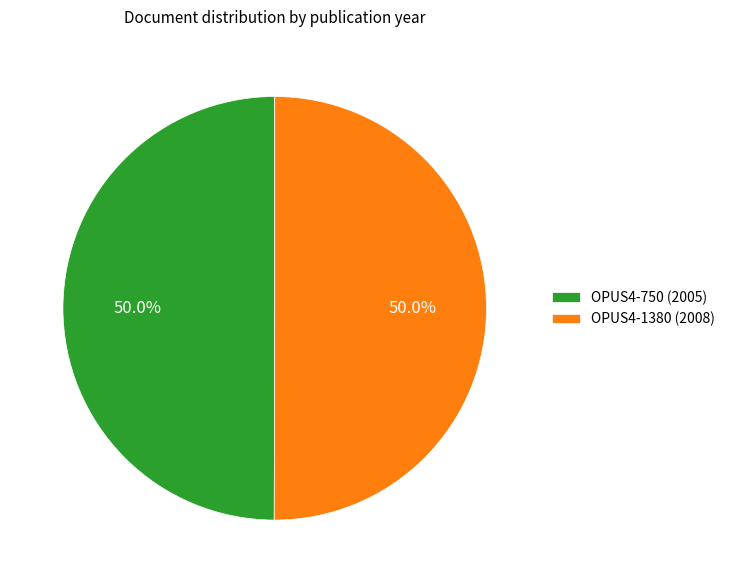

Do OPUS4-1380 and OPUS4-750 together represent more than half of the pie?

Yes